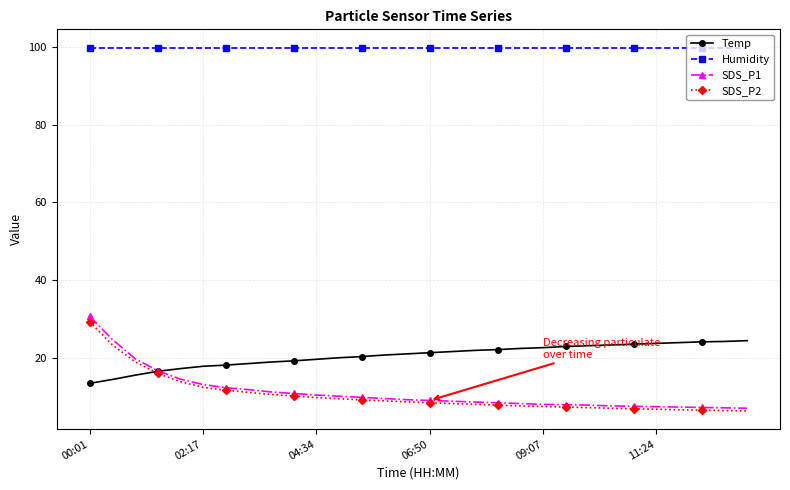

What is the minimum value shown in the chart?

6.3